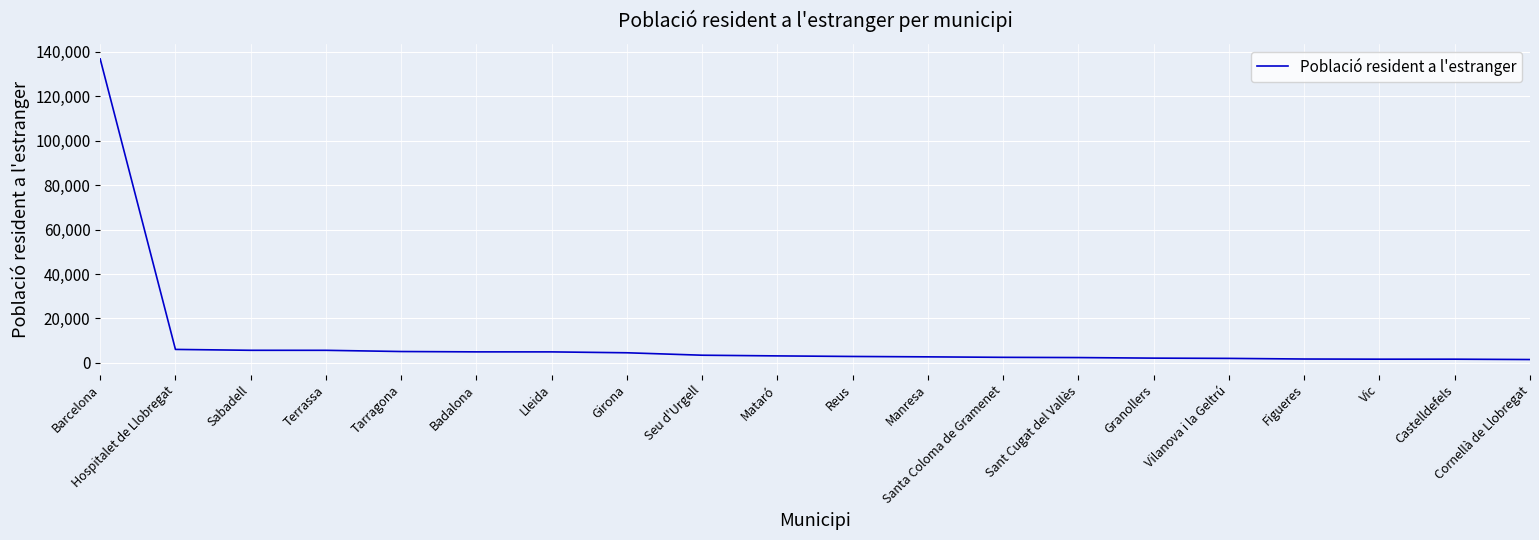

What is the difference between the maximum and minimum values?

135395